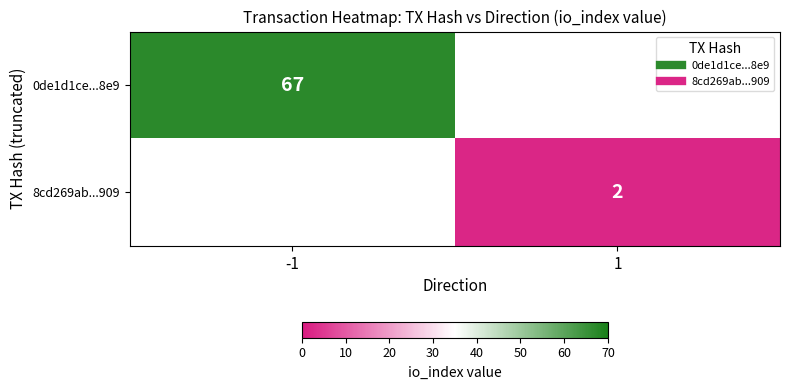

How many data points does each series have?

2